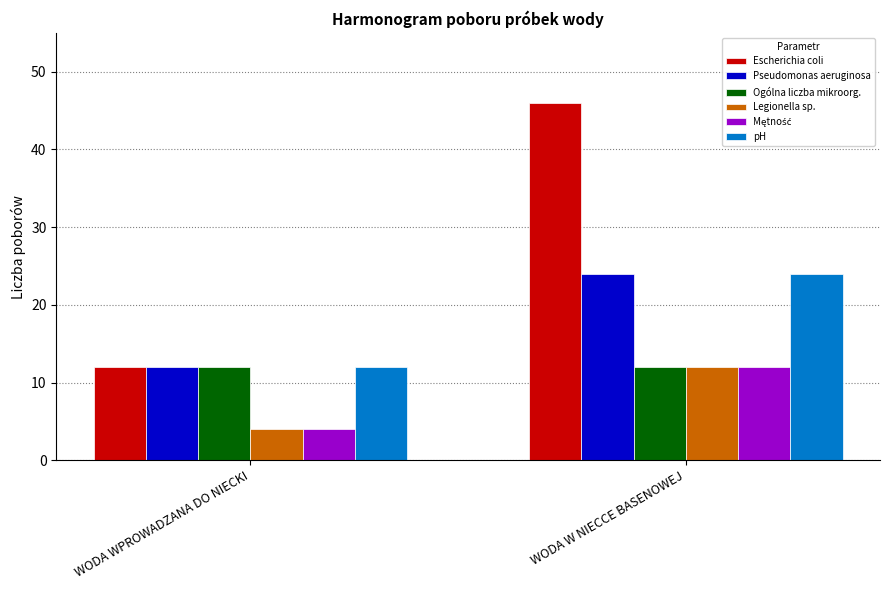

What is the difference between the Escherichia coli values at WODA WPROWADZANA DO NIECKI and WODA W NIECCE BASENOWEJ?

34